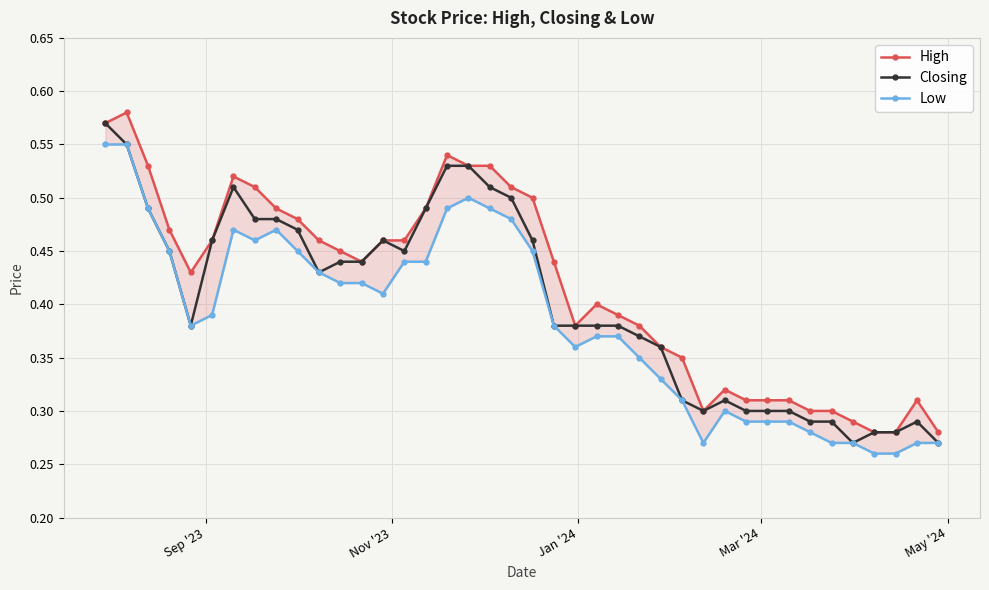

How many interior local peaks does the High series have?

6